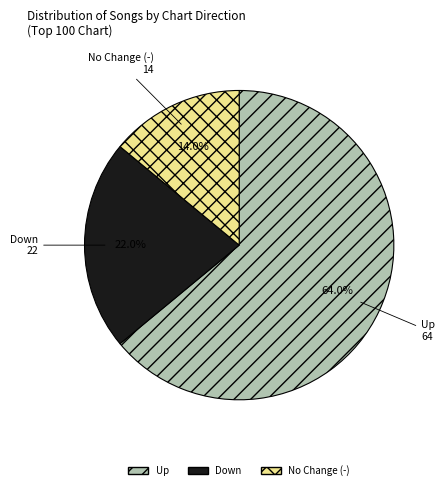

Is there any slice that represents more than half of the pie?

Yes